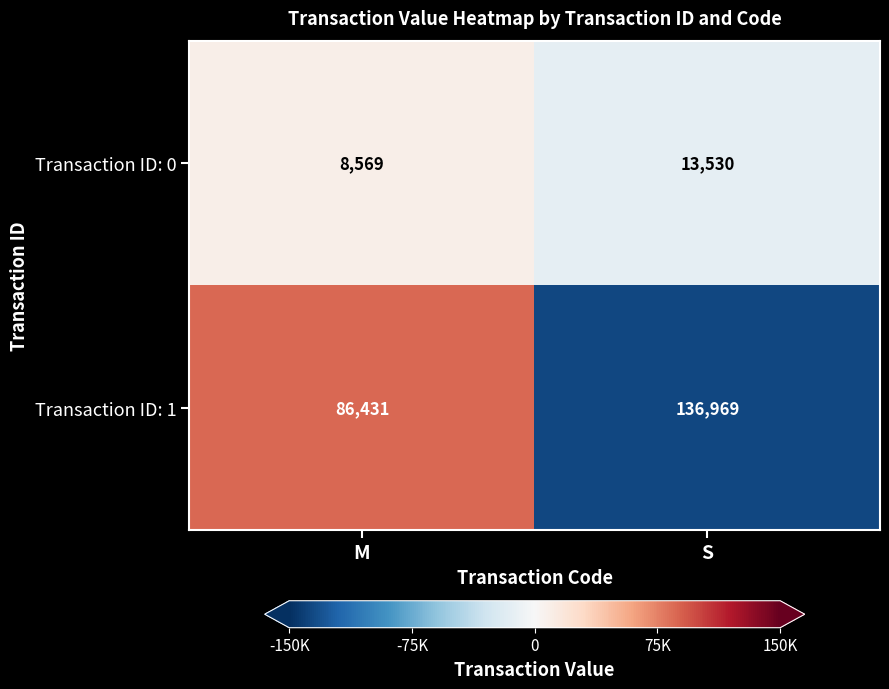

Reading left to right, extract all data points from this chart.

Transaction ID: 0: 8569	13530
Transaction ID: 1: 86431	136969